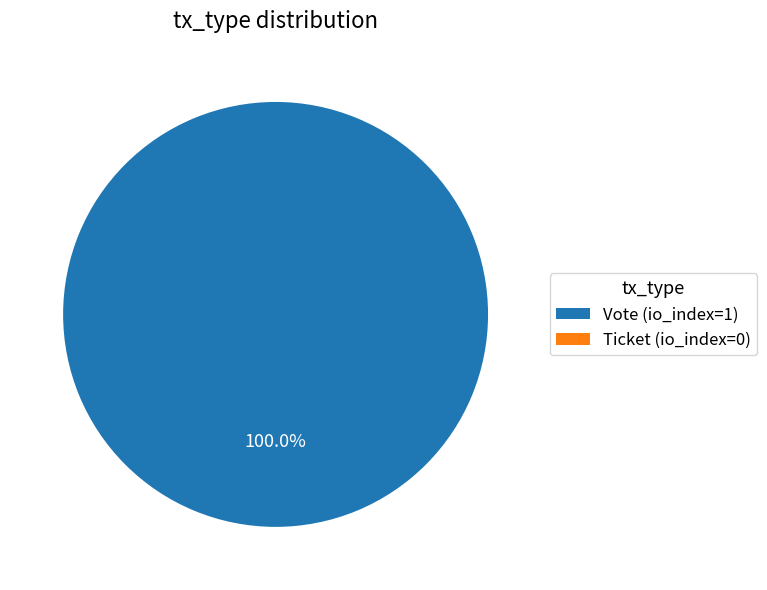

Which slice is the largest?

Vote